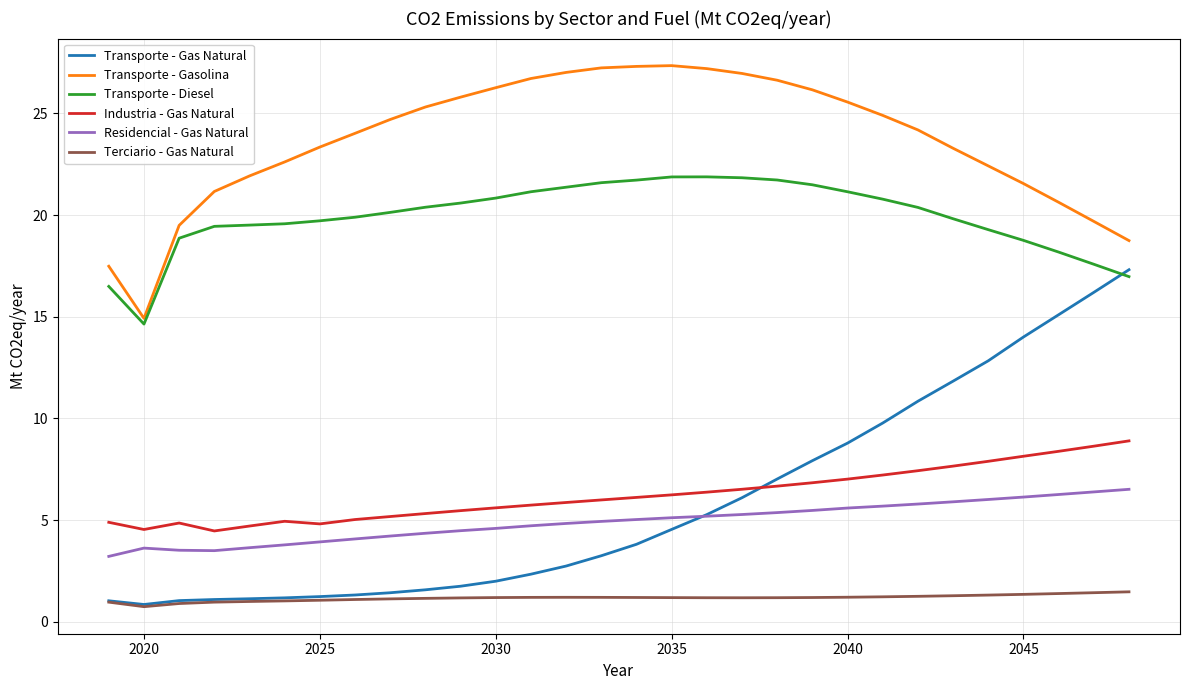

Rank the series by their maximum value, from highest to lowest.

Transporte - Gasolina, Transporte - Diesel, Transporte - Gas Natural, Industria - Gas Natural, Residencial - Gas Natural, Terciario - Gas Natural